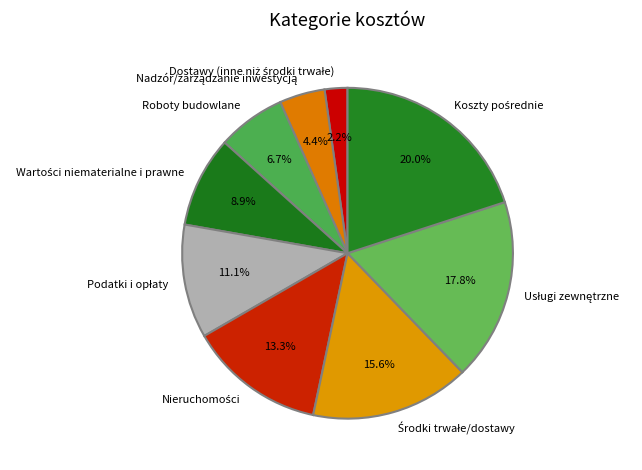

Is there a majority slice in this chart?

No